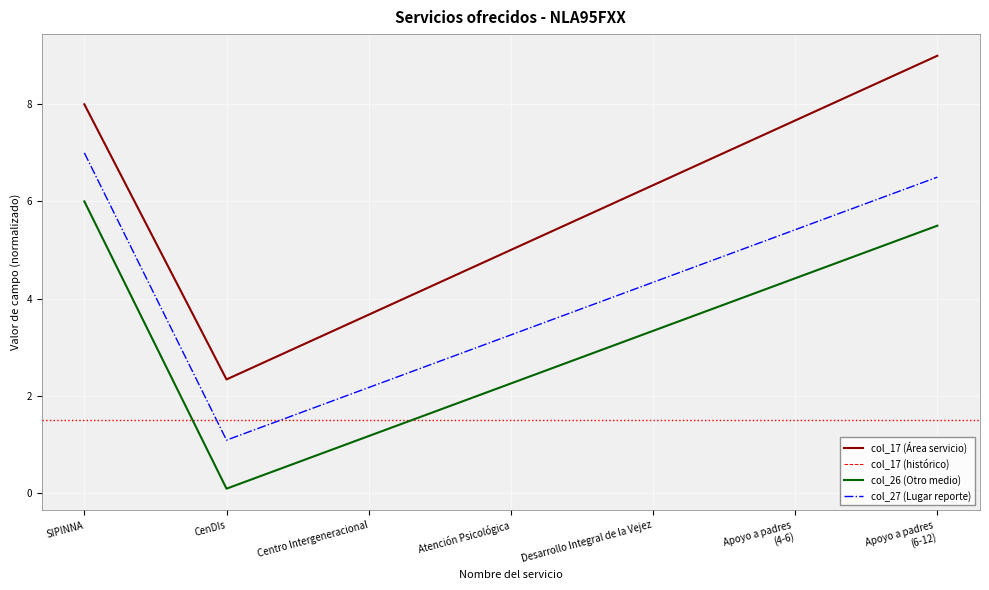

The value of col_27 (Lugar reporte) at Centro Intergeneracional is 2.2. True or false?

True